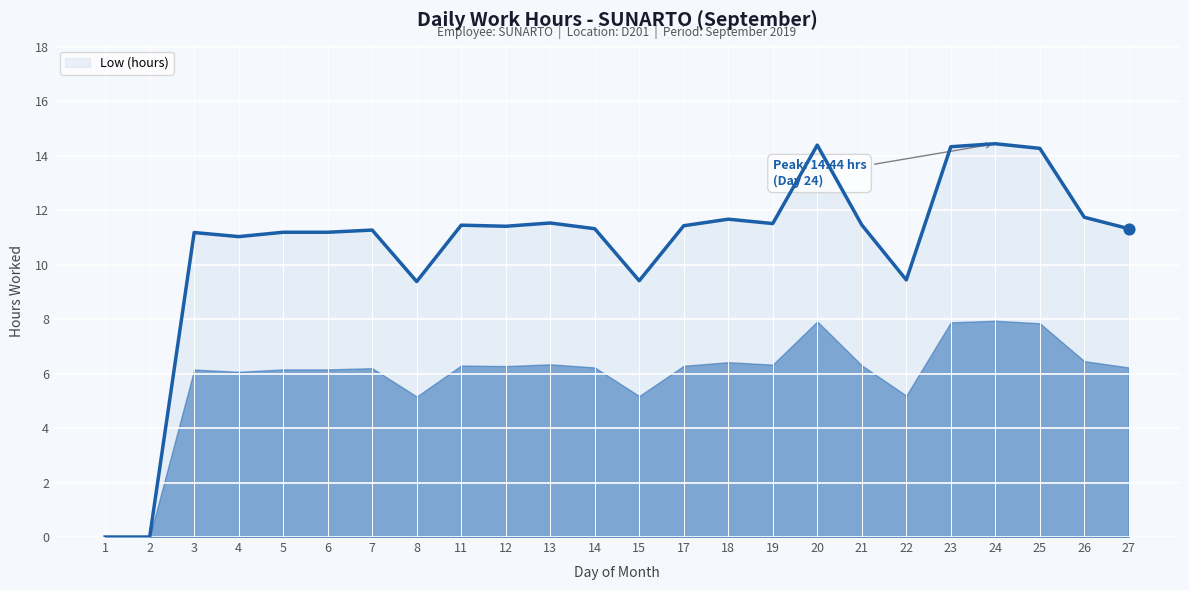

What is the change in value from 5 to 25?

+3.1